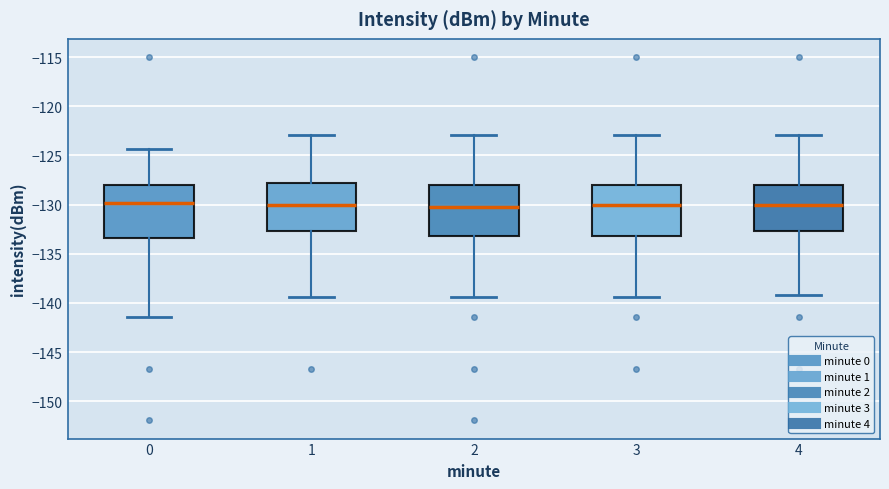

Reading left to right, read every box against the y-axis: the position of its median line, the range the box covers, and the ends of its whiskers. The values are not printed on the chart, so give them approximately, as read against the axis.

0: median -130.0, box -133.5 to -128.0, whiskers -141.5 to -124.5
1: median -130.0, box -132.5 to -128.0, whiskers -139.5 to -123.0
2: median -130.0, box -133.0 to -128.0, whiskers -139.5 to -123.0
3: median -130.0, box -133.0 to -128.0, whiskers -139.5 to -123.0
4: median -130.0, box -132.5 to -128.0, whiskers -139.0 to -123.0